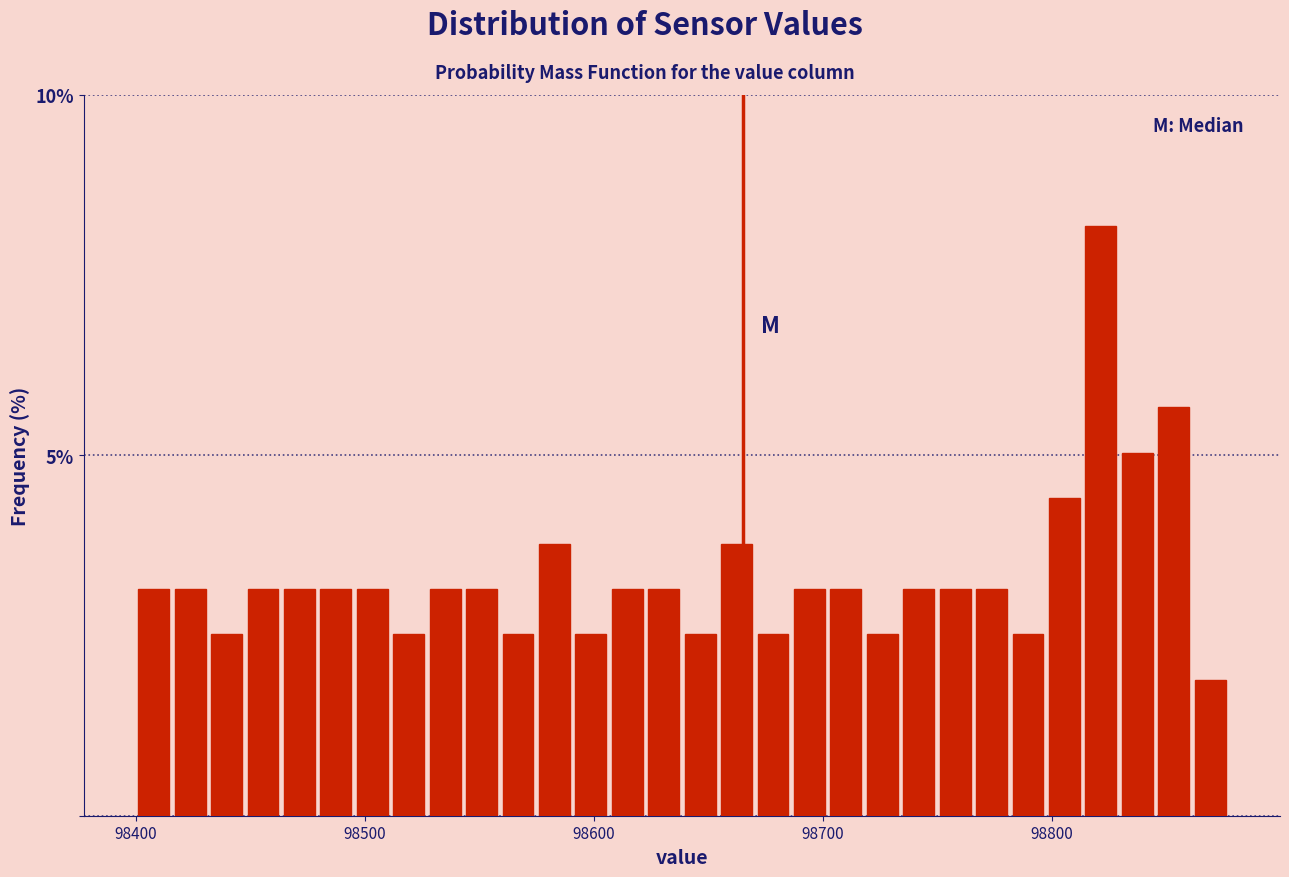

Read against the x-axis, roughly where is the centre of the tallest bar?

98820